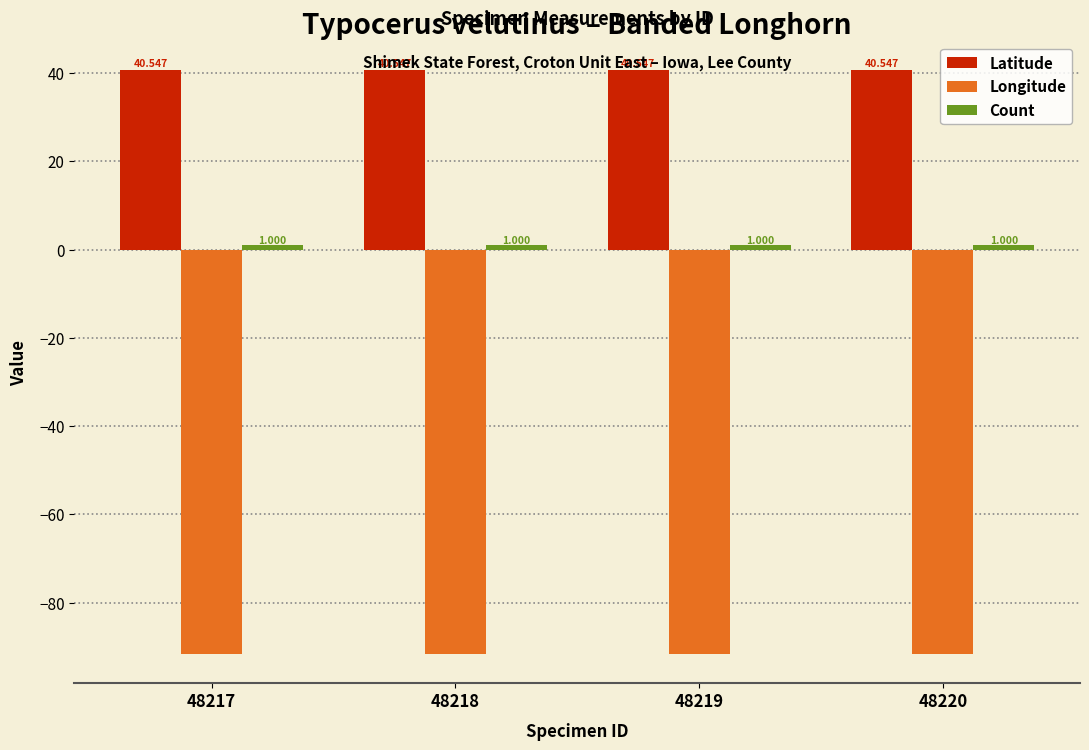

How many bars are there in each group?

3